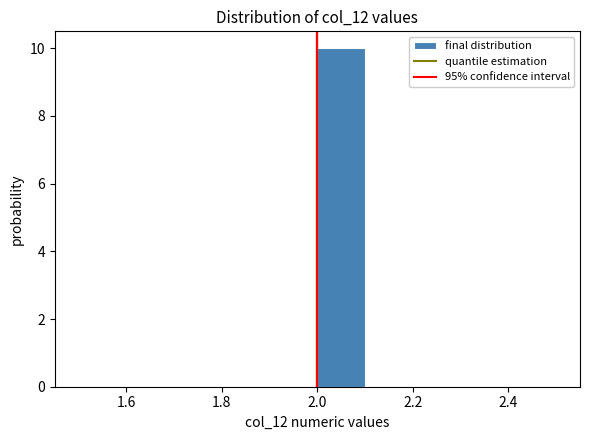

Reading left to right, list every bar in this chart as the range it spans on the x-axis followed by its height. The values are not printed on the chart, so give them approximately, as read against the axis.

1.5 to 1.6: 0
1.6 to 1.7: 0
1.7 to 1.8: 0
1.8 to 1.9: 0
1.9 to 2.0: 0
2.0 to 2.1: 10
2.1 to 2.2: 0
2.2 to 2.3: 0
2.3 to 2.4: 0
2.4 to 2.5: 0